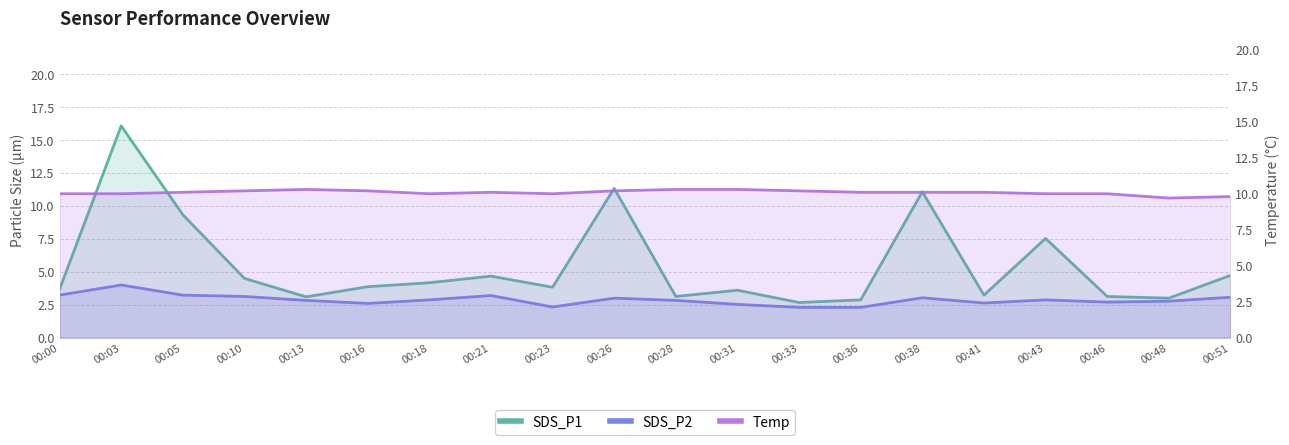

True or false: Temp and SDS_P1 cross at least once.

True